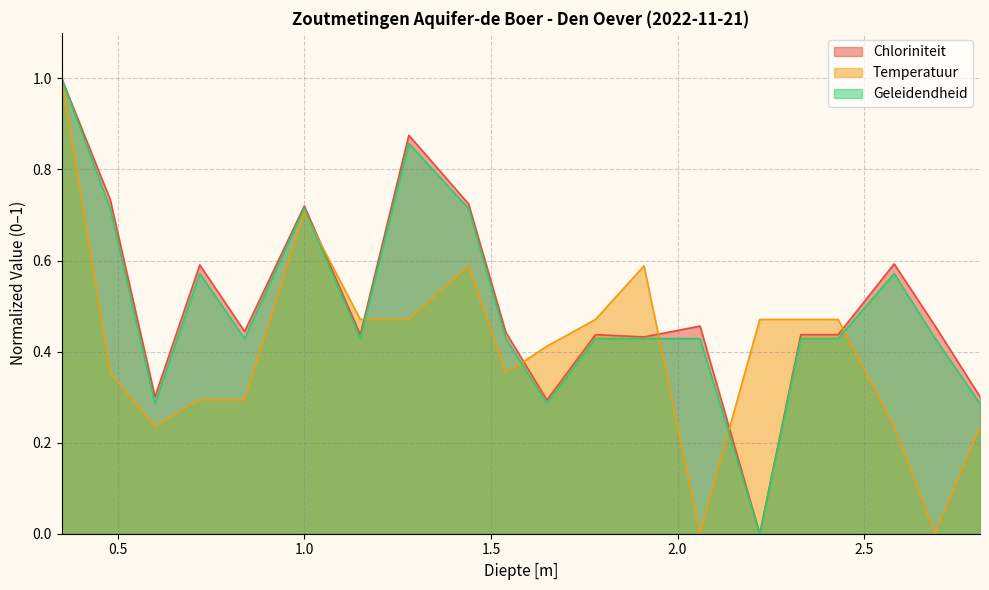

Rank the series at 0.48 from highest to lowest value.

Chloriniteit, Geleidendheid, Temperatuur